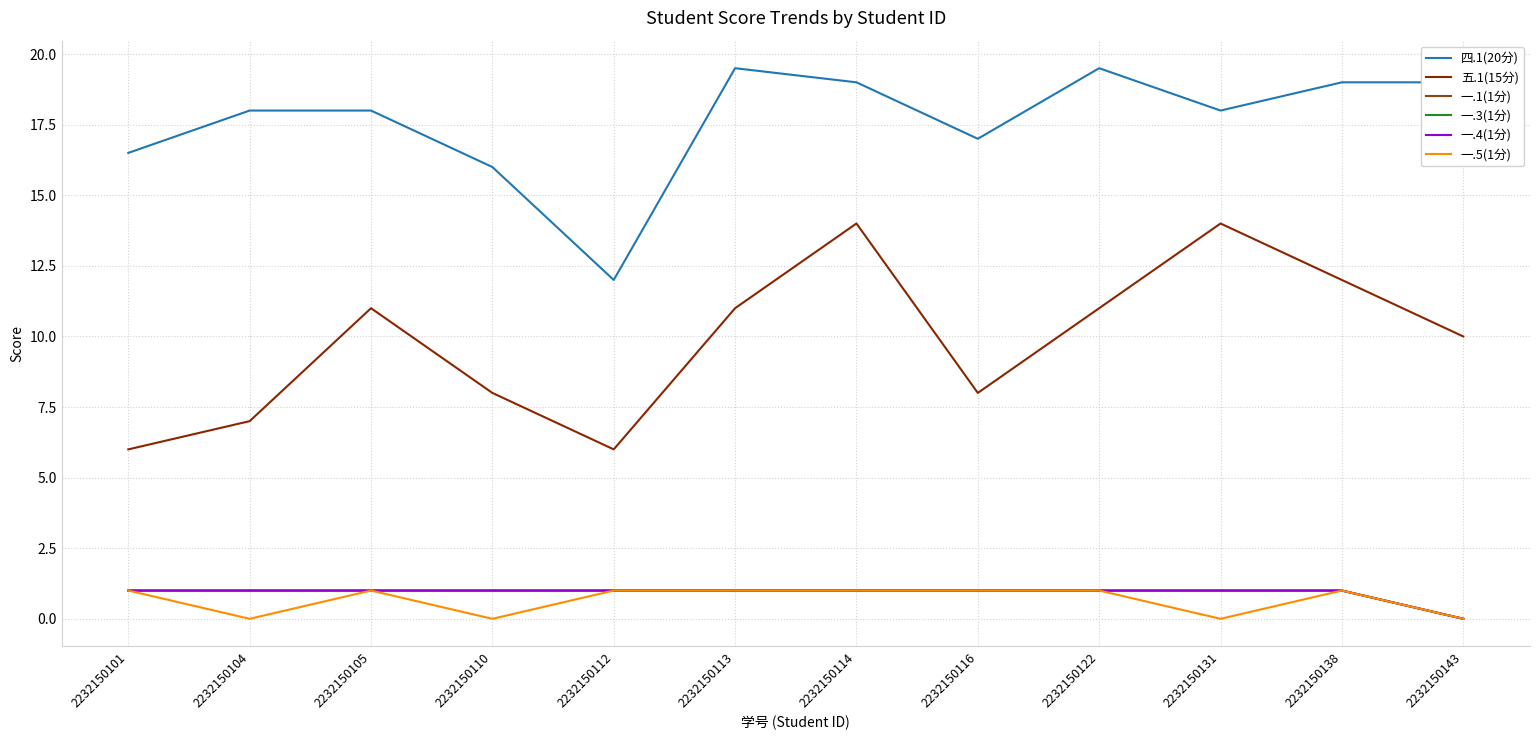

Which category has the highest value across all series?

2232150113